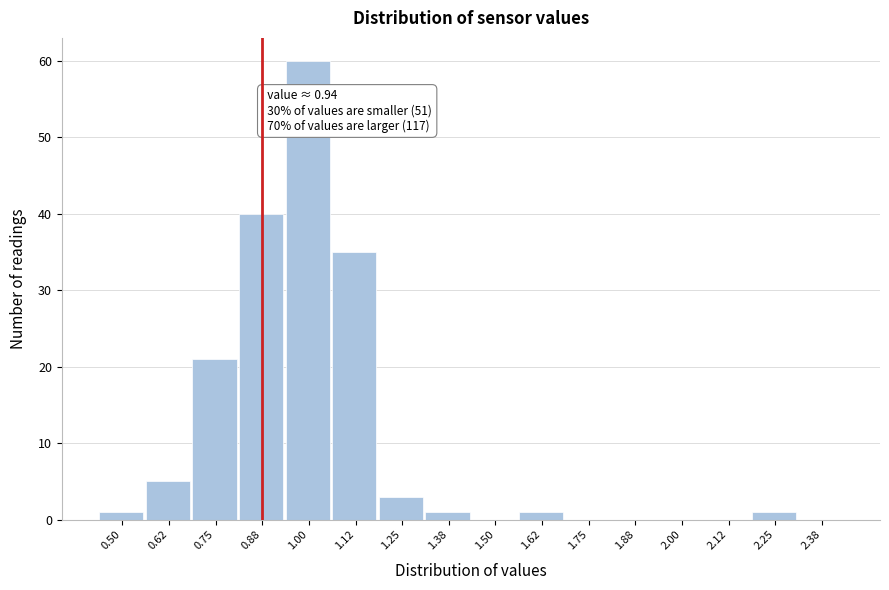

Reading left to right, transcribe all the data shown in this chart.

0.50=1	0.62=5	0.75=21	0.88=40	1.00=60	1.12=35	1.25=3	1.38=1	1.50=0	1.62=1	1.75=0	1.88=0	2.00=0	2.12=0	2.25=1	2.38=0